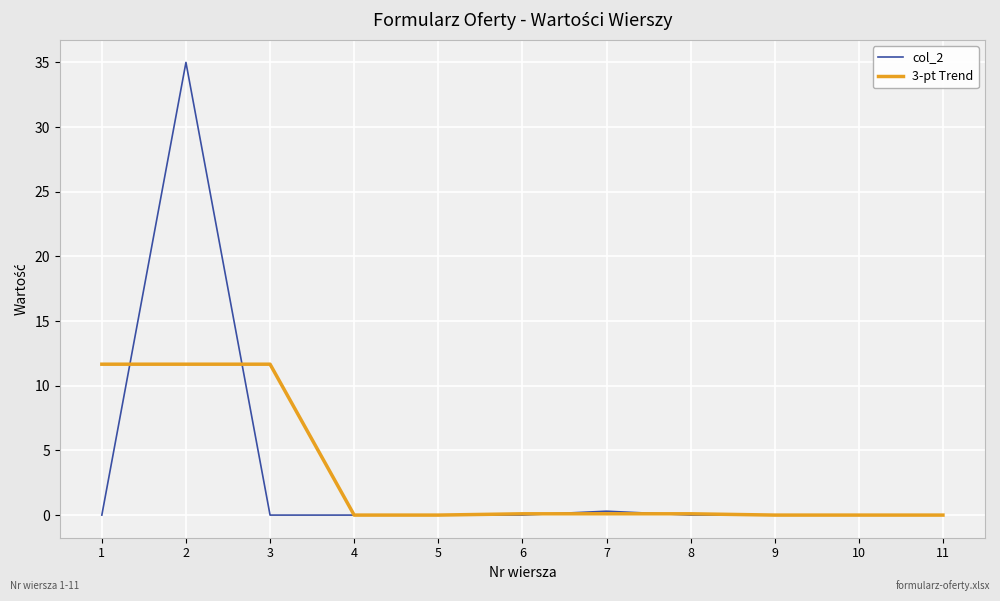

What is the difference between the maximum and minimum values in the col_2 series?

35.0